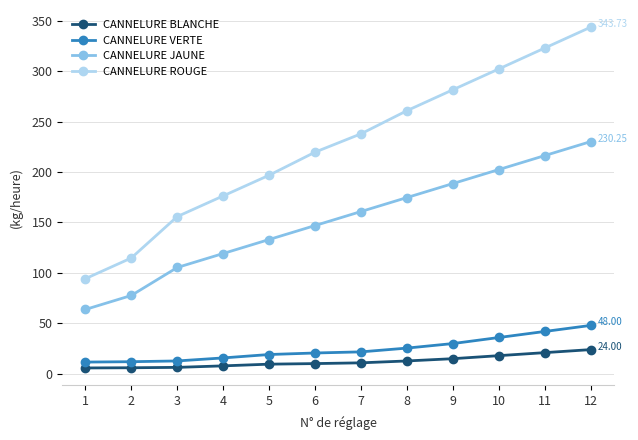

Which series has the largest range (max minus min)?

CANNELURE ROUGE